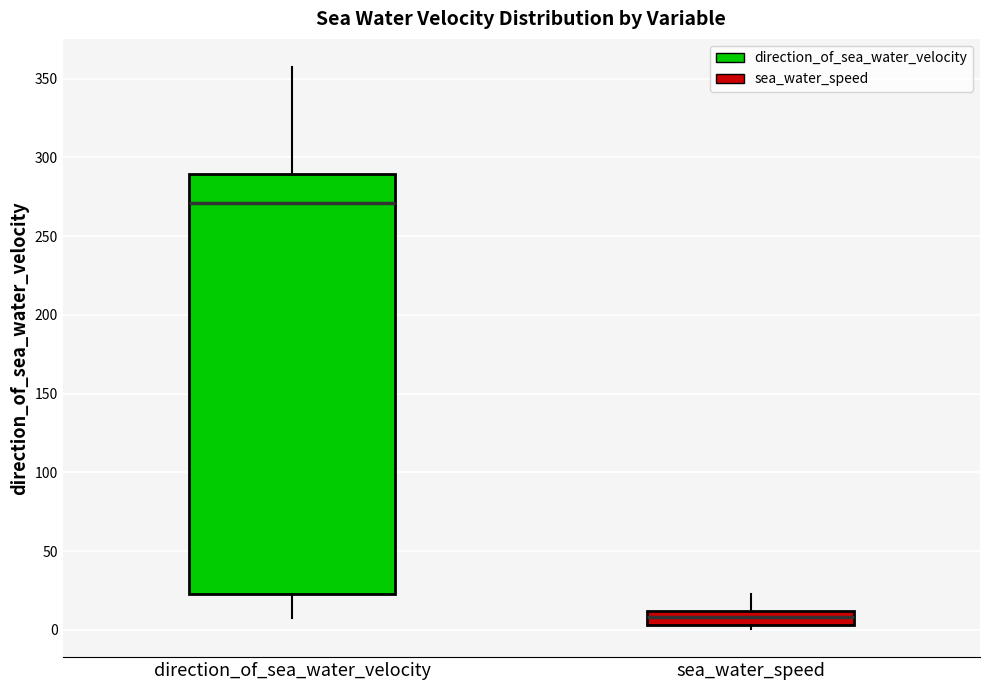

Comparing the boxes themselves (not the whiskers), which one is the tallest?

direction_of_sea_water_velocity